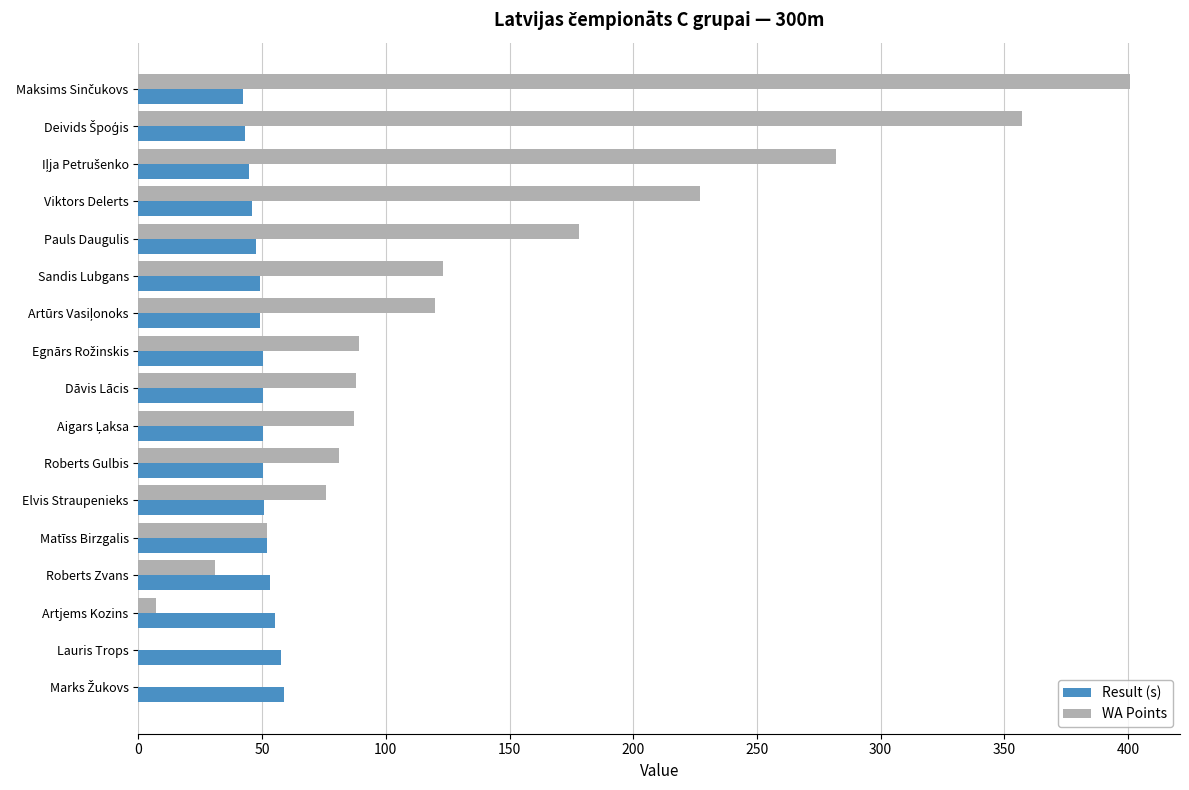

What is the greatest value displayed?

401.0